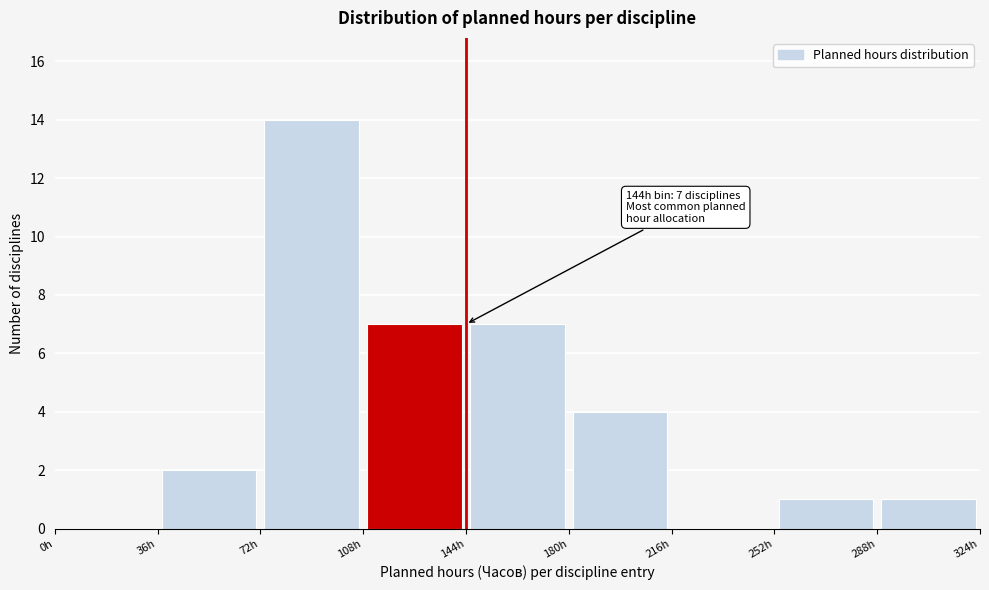

Over which range of the x-axis is the bar tallest?

72 to 108